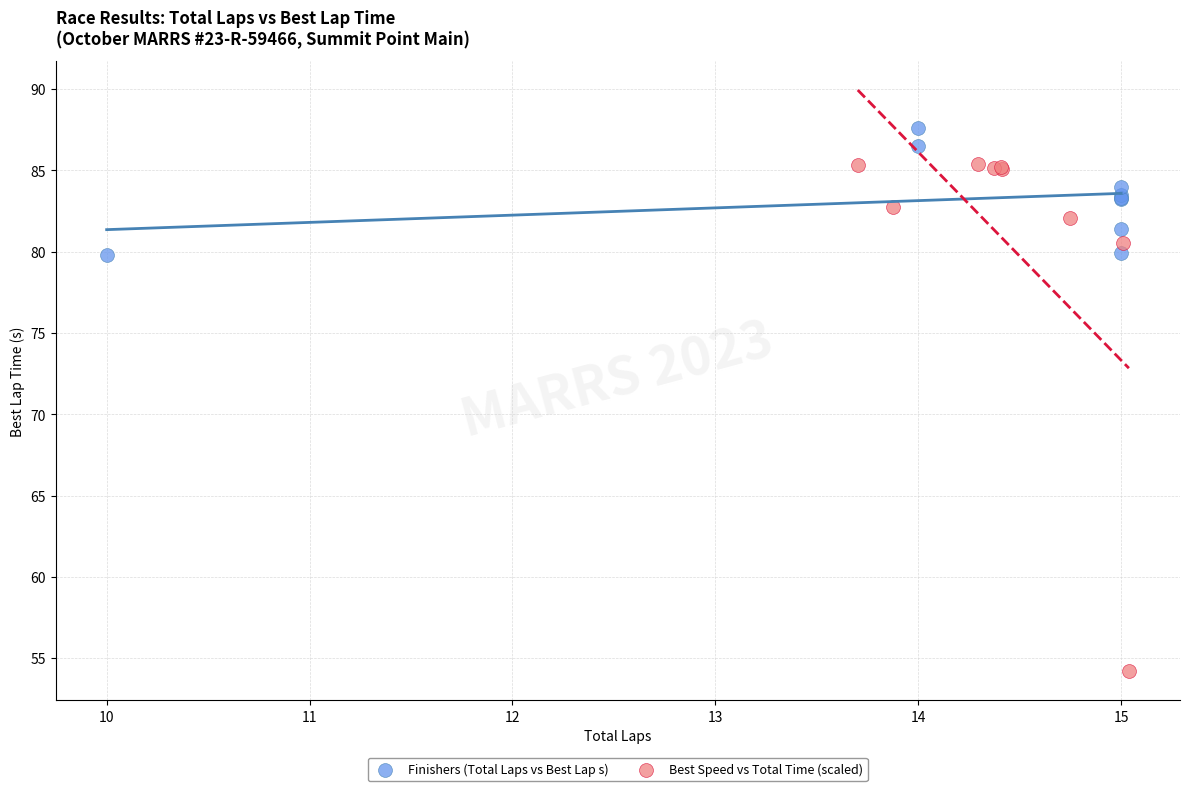

Which series has the largest Y range (max minus min)?

Best Speed vs Total Time (scaled)